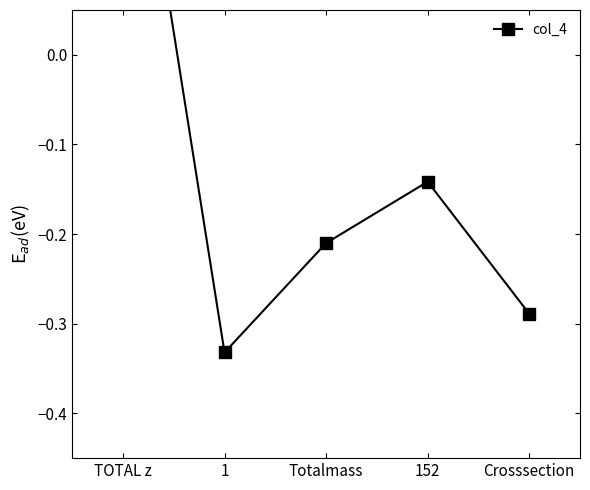

How many interior local valleys (lower than both neighbors) does the data have?

1